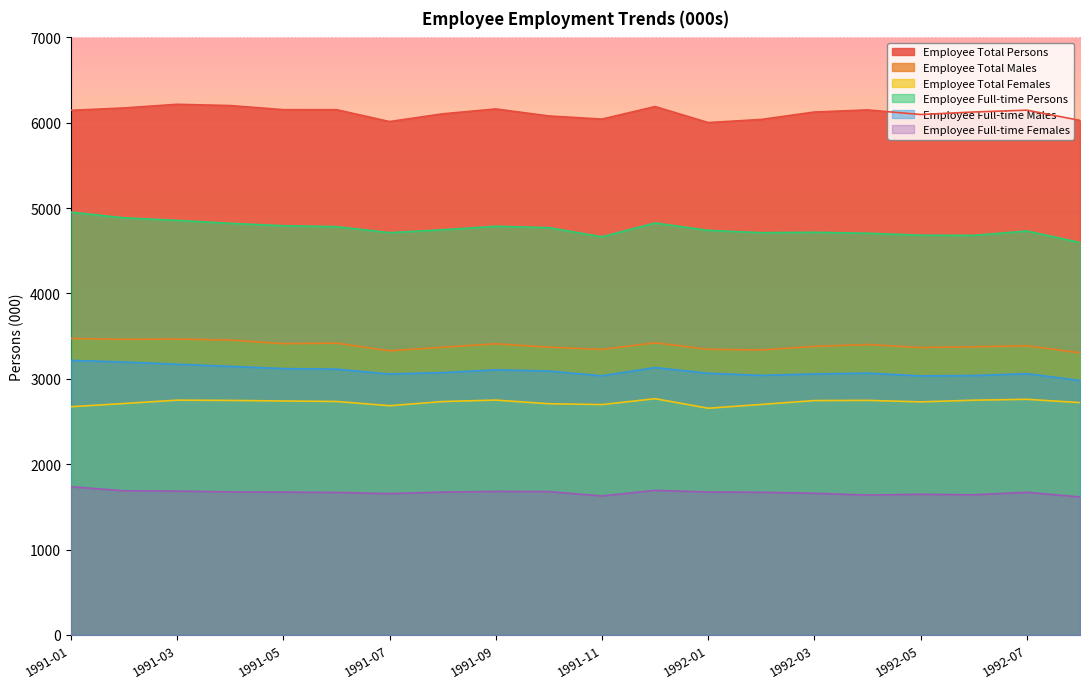

Where is the first local minimum for Employee Total Males?

1991-02